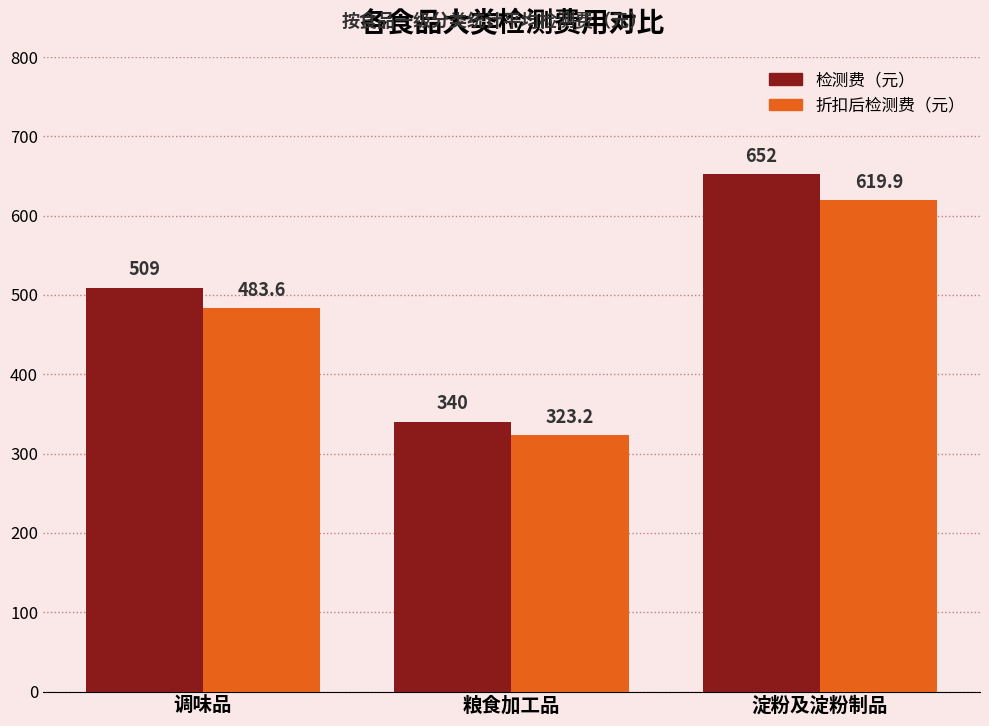

What is the value of the 检测费（元） bar at the 3rd from the left?

652.5